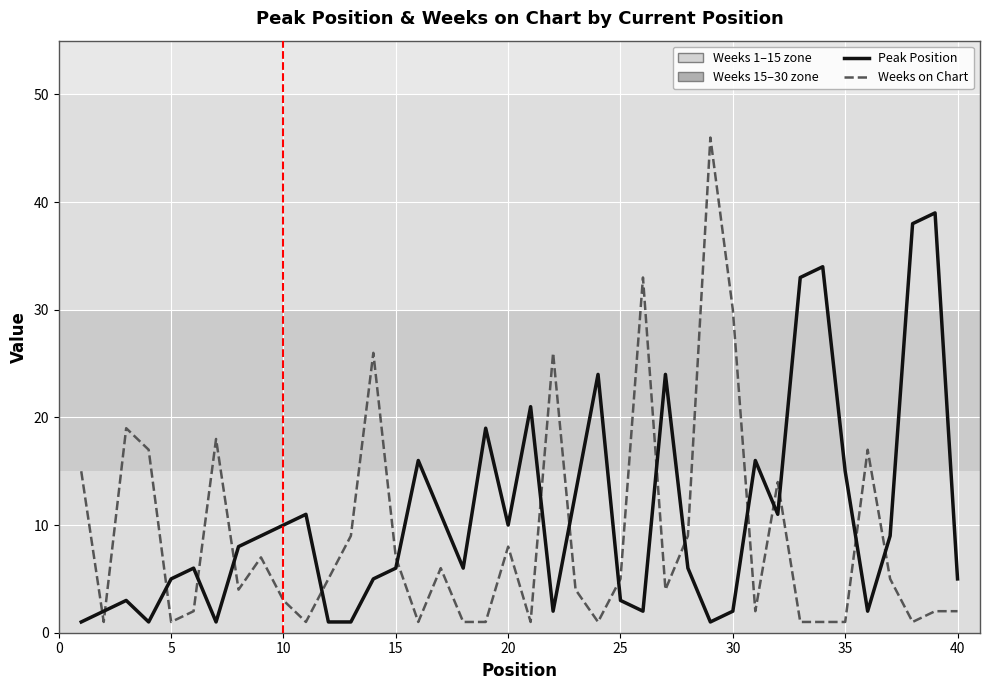

List the series in order of their peak value, highest first.

Weeks on Chart, Peak Position